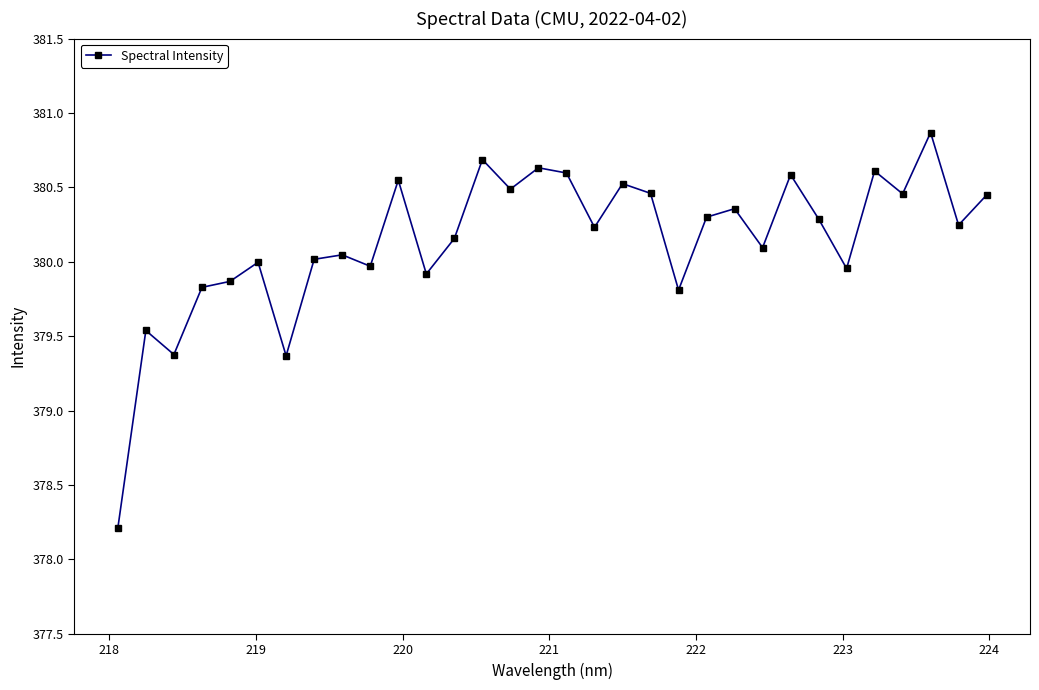

What is the value of the 30th point from the left?

380.9